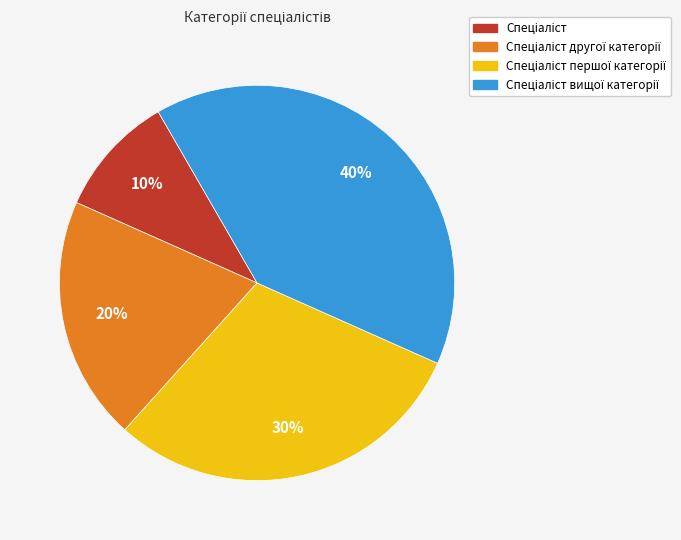

To the nearest percent, what is the average slice percentage?

25%